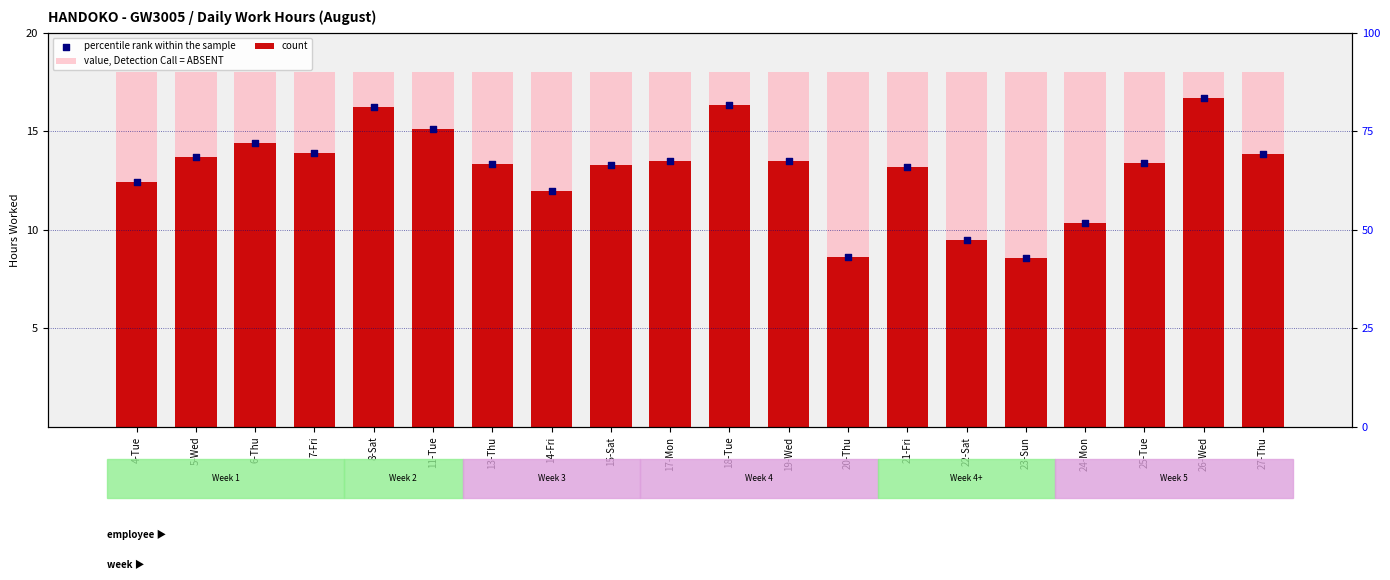

What are all the series names shown in the legend?

value, Detection Call = ABSENT, count, percentile rank within the sample